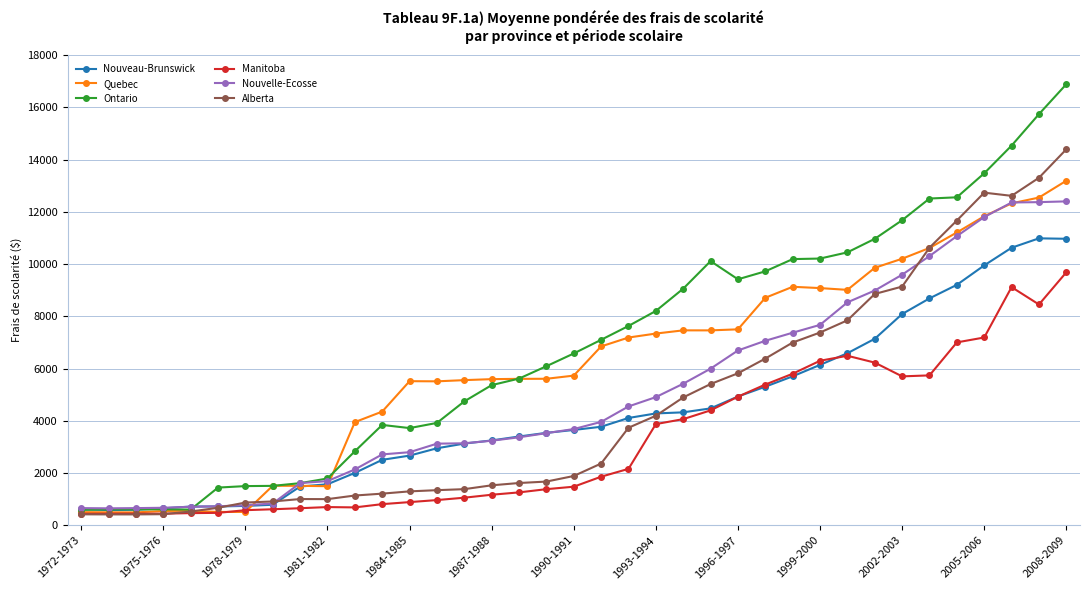

List the series in order of their peak value, lowest first.

Manitoba, Nouveau-Brunswick, Nouvelle-Ecosse, Quebec, Alberta, Ontario